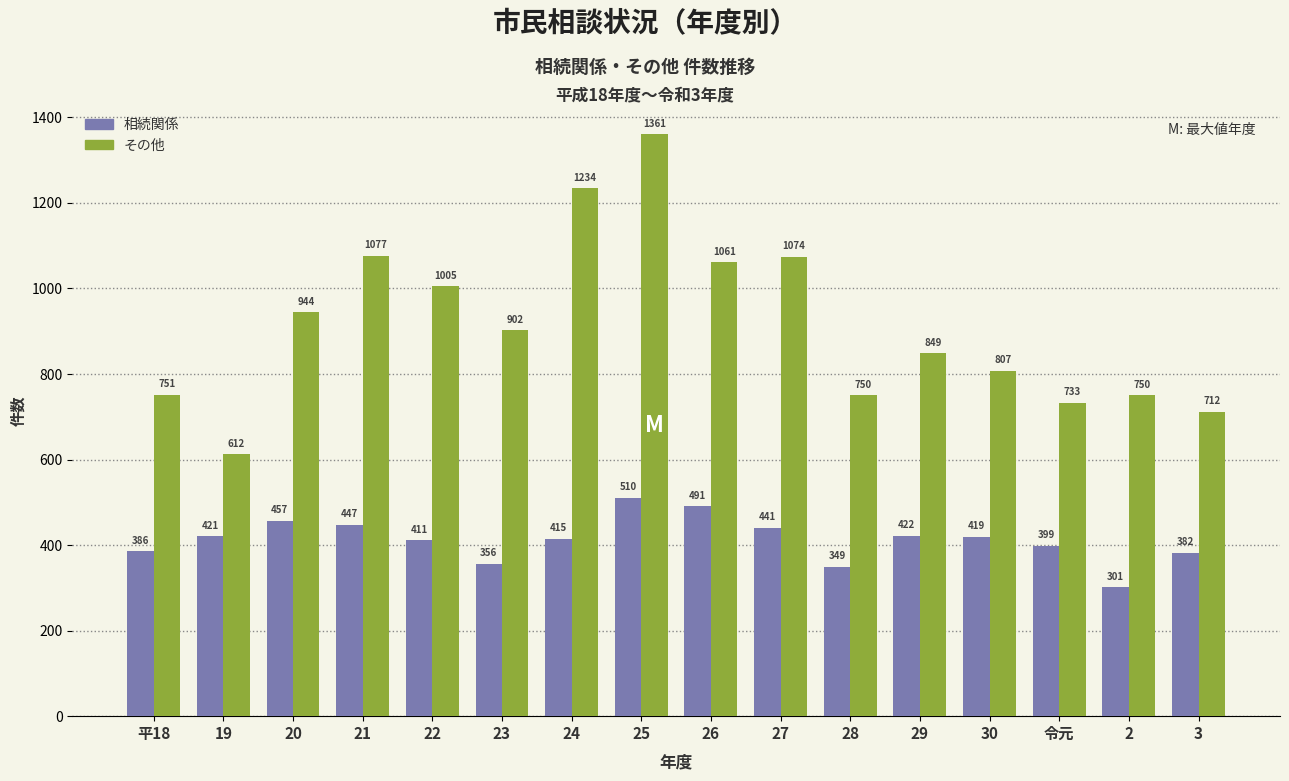

How many bars are there in each group?

2